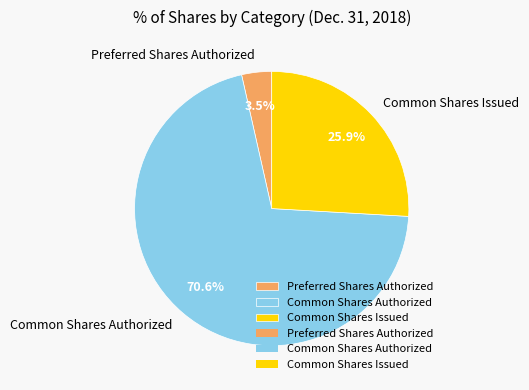

What percentage do Preferred Shares Authorized and Common Shares Authorized together represent?

74.1%